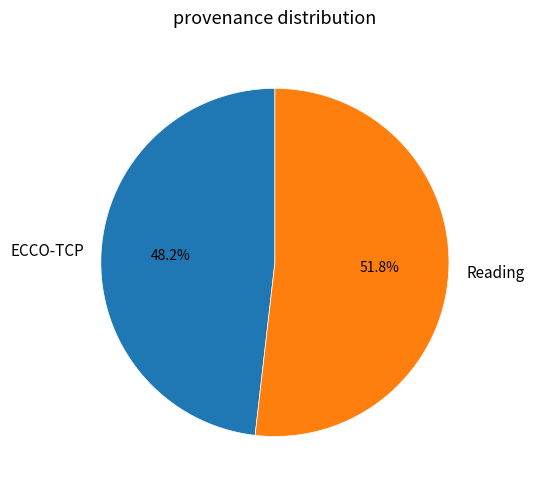

Do Reading and ECCO-TCP together represent more than half of the pie?

Yes